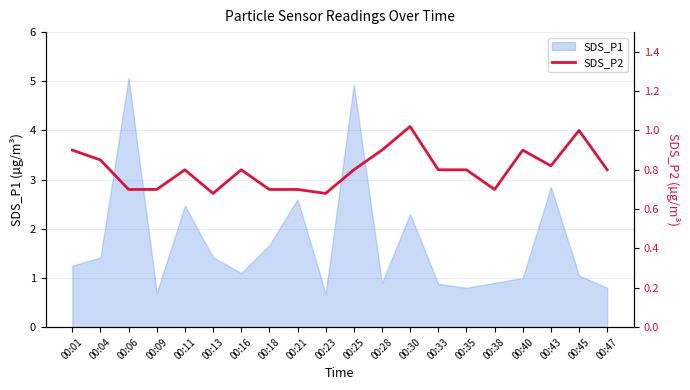

Does the chart have visible grid lines?

Yes